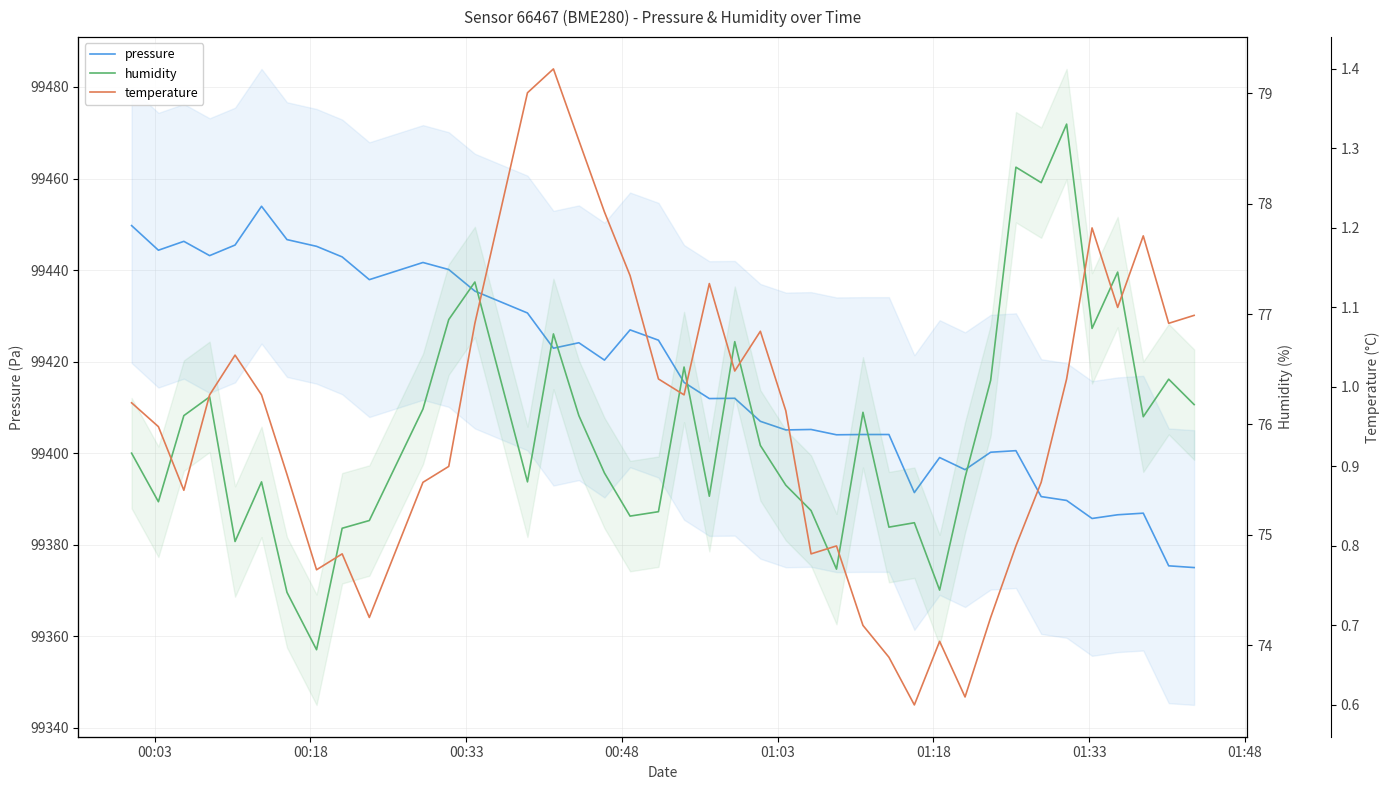

Which series has the largest total across all categories?

pressure